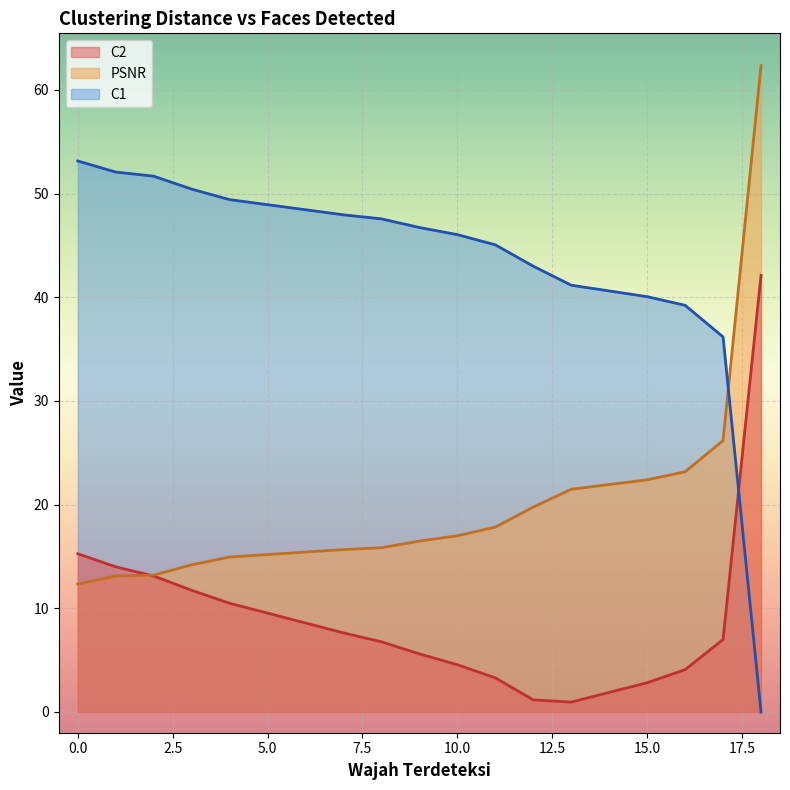

The PSNR series shows 16.5 at 9. True or false?

True